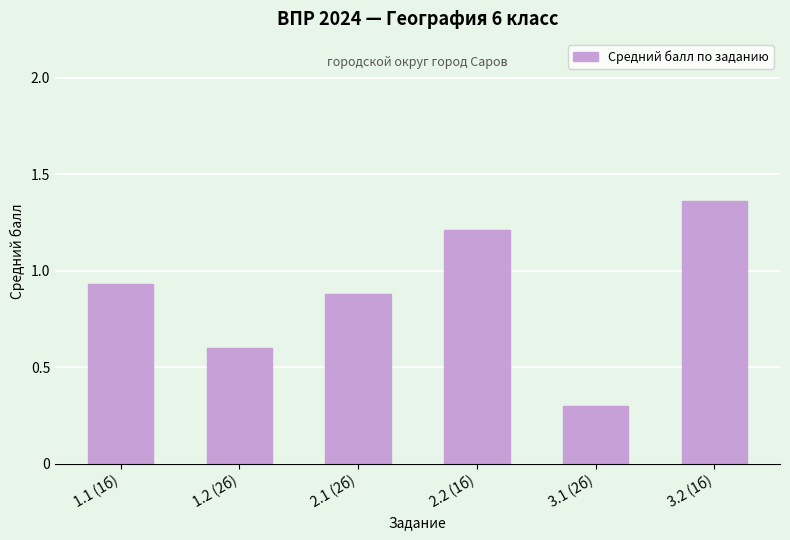

What is the difference between the maximum and second lowest values?

0.8